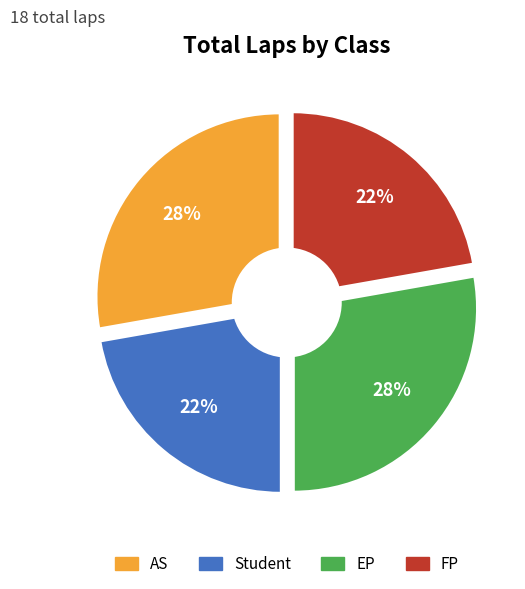

What is the ratio of the value at AS to the value at FP?

1.2